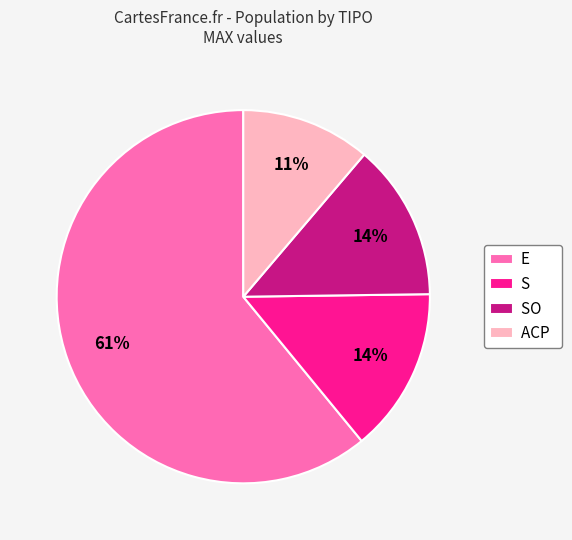

The S slice represents 4% of the pie. True or false?

False